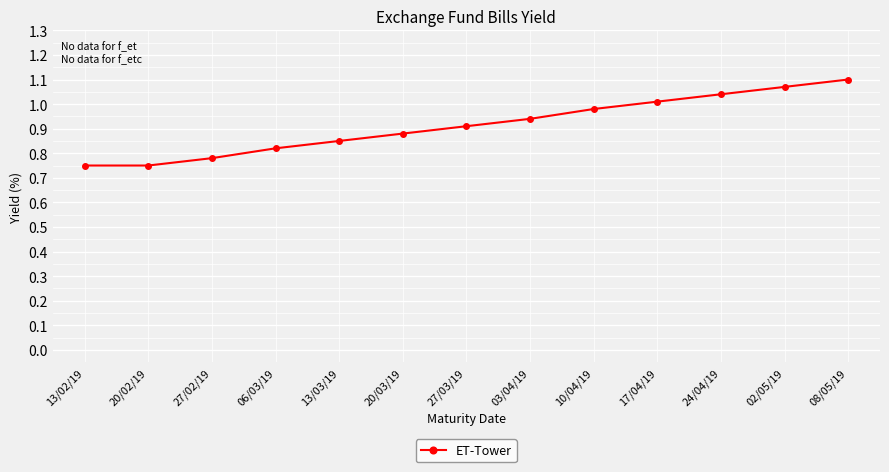

What is the sum of the values at 02/05/19 and 13/03/19?

1.9